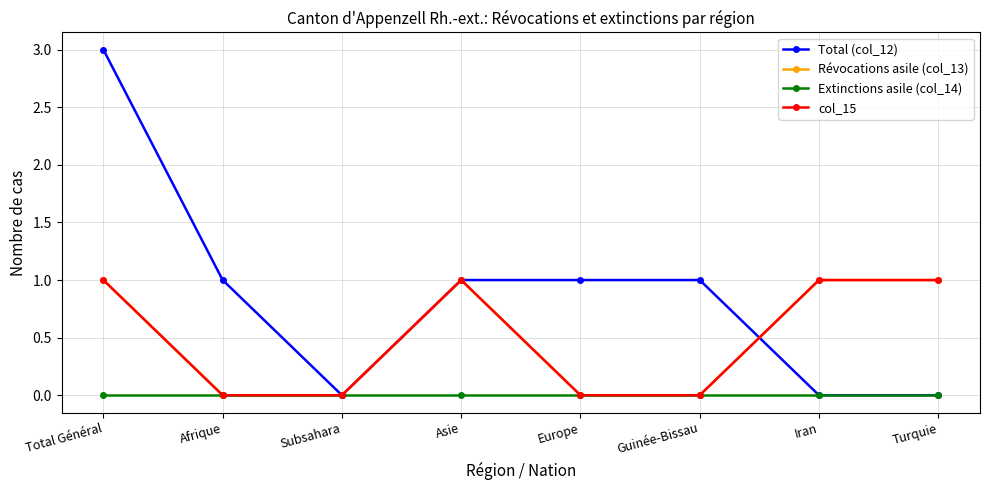

What is the difference between the second highest and second lowest values in the Révocations asile (col_13) series?

1